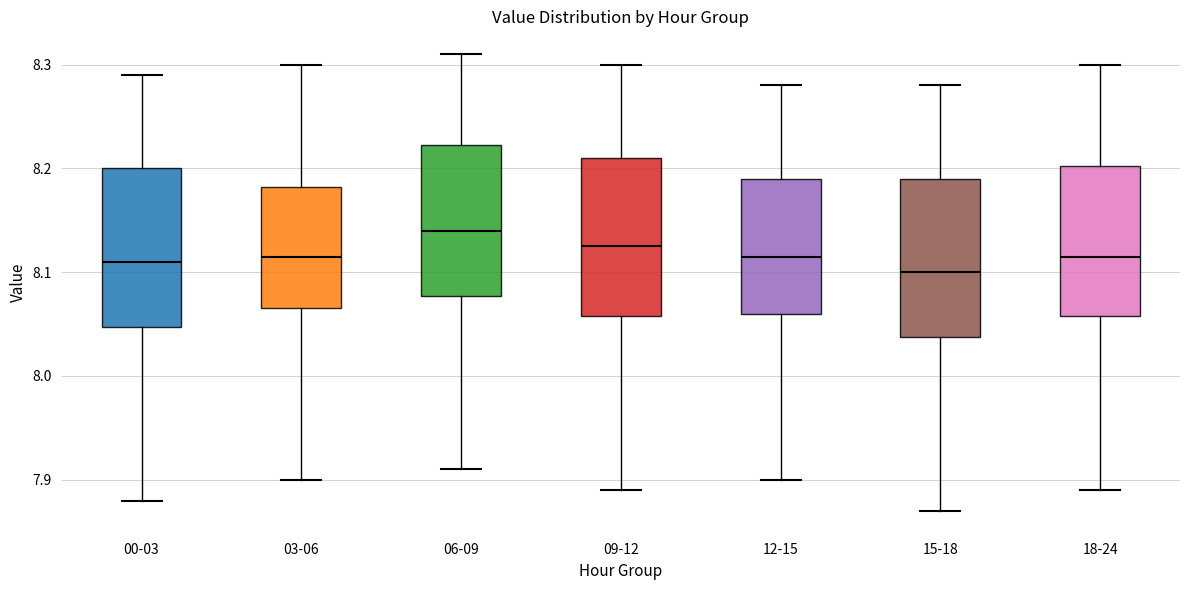

Which box has the highest median line?

06-09